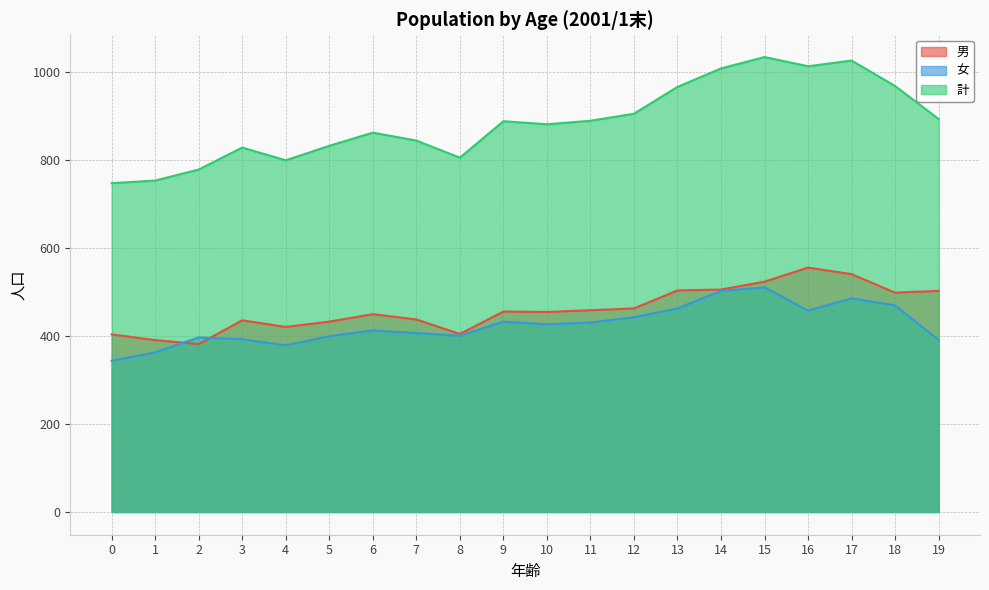

Does the chart display data point markers on the line(s)?

No